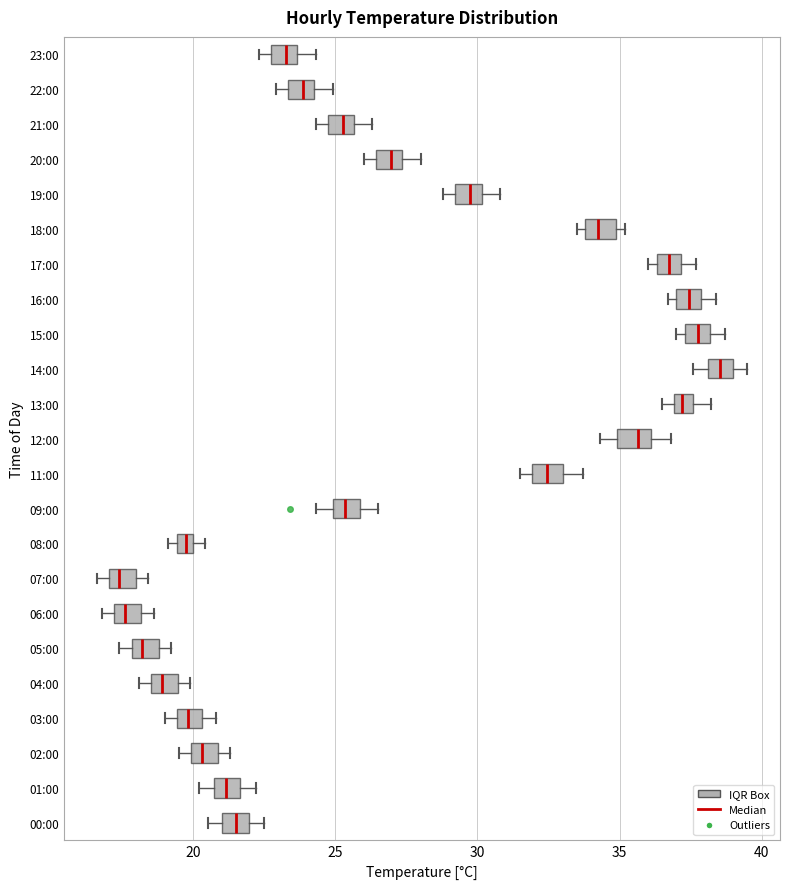

Where is the left edge of the box for 03:00 on the x-axis? The values are not printed on the chart, so give them approximately, as read against the axis.

19.5